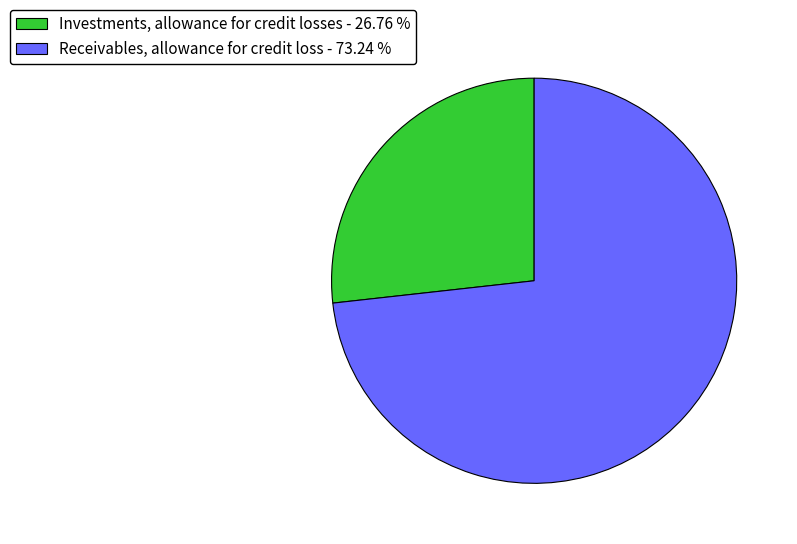

Is there a majority slice in this chart?

Yes